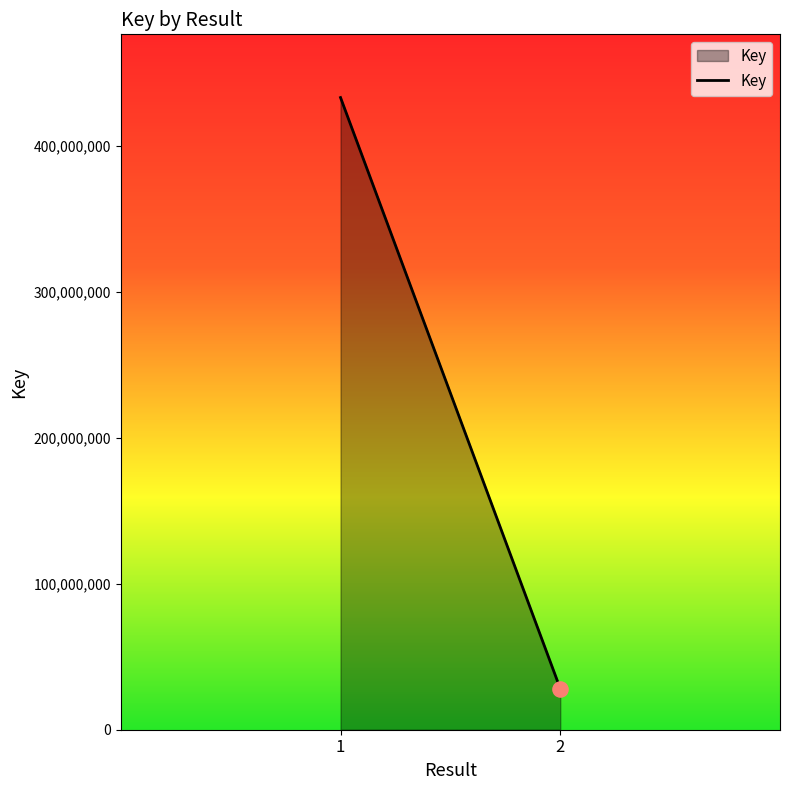

Which has a higher value, 2 or 1?

1